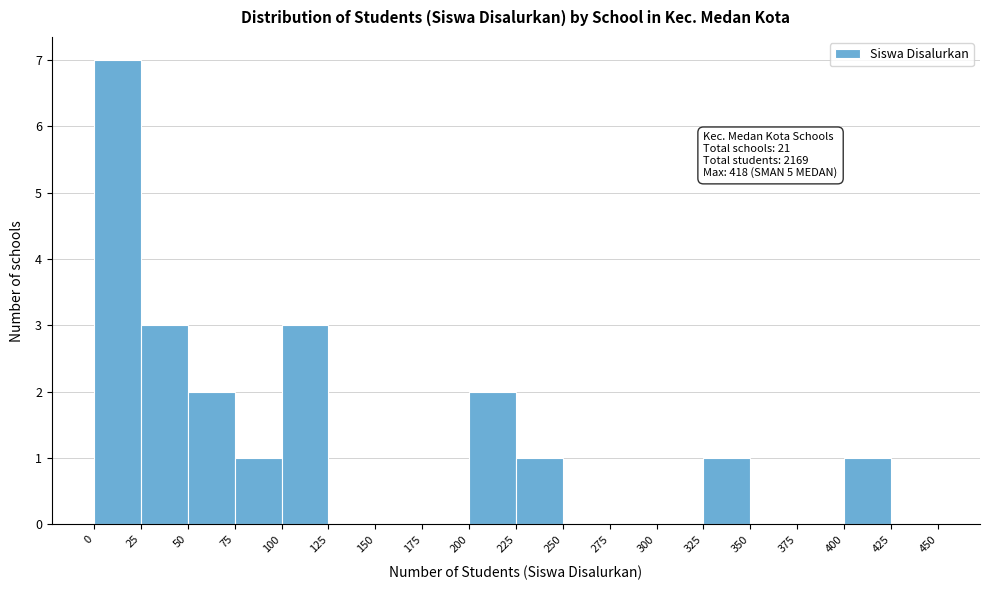

Over which range of the x-axis is the bar tallest?

0 to 25